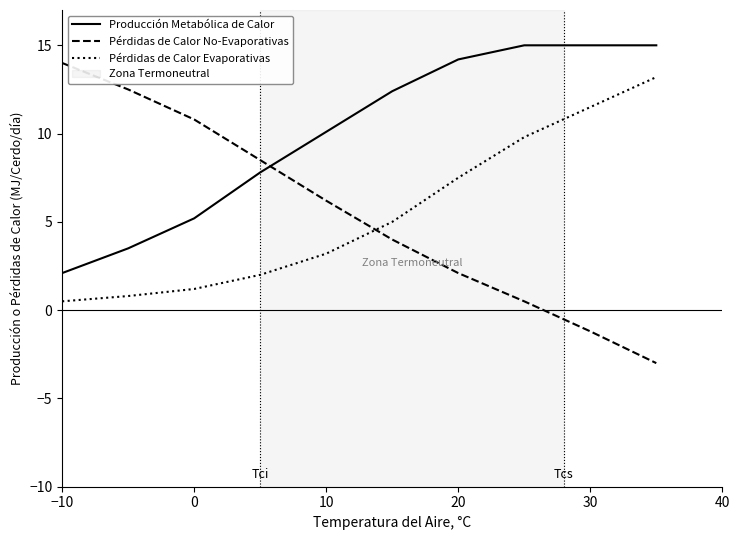

Which series has the largest range (max minus min)?

Pérdidas de Calor No-Evaporativas